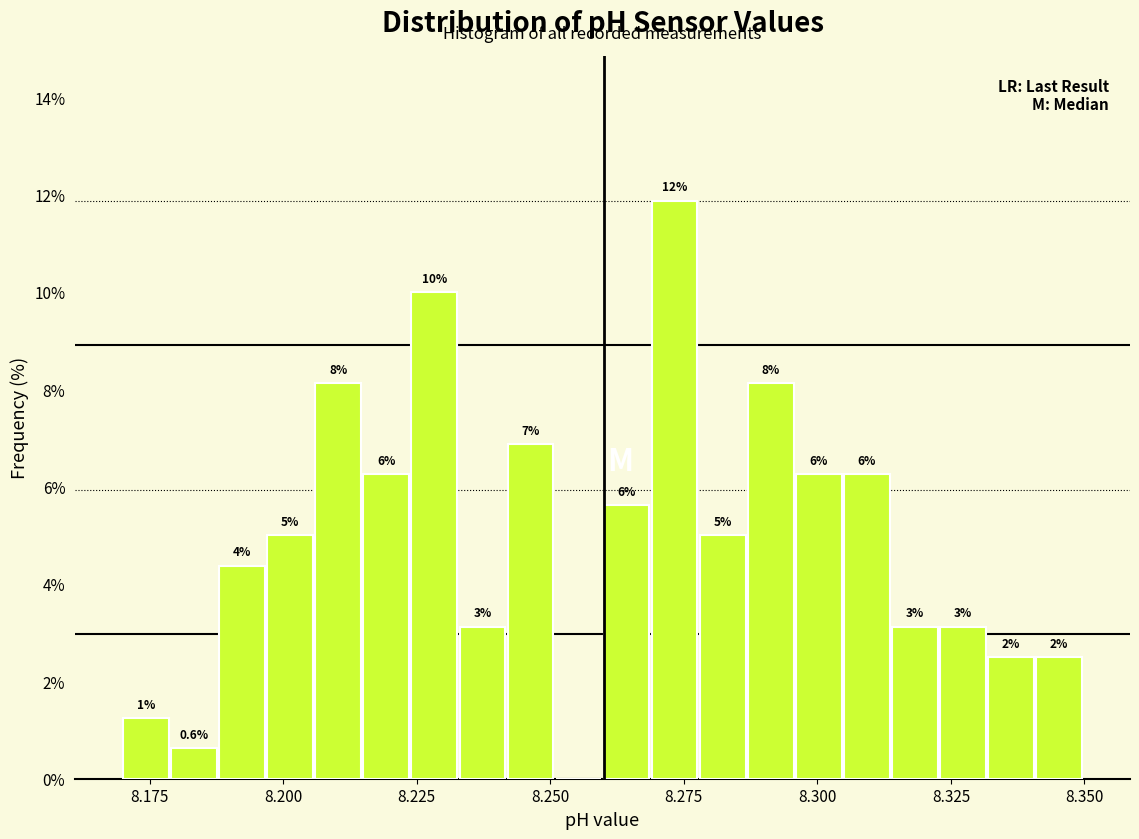

Read against the x-axis, roughly where is the centre of the tallest bar?

8.275